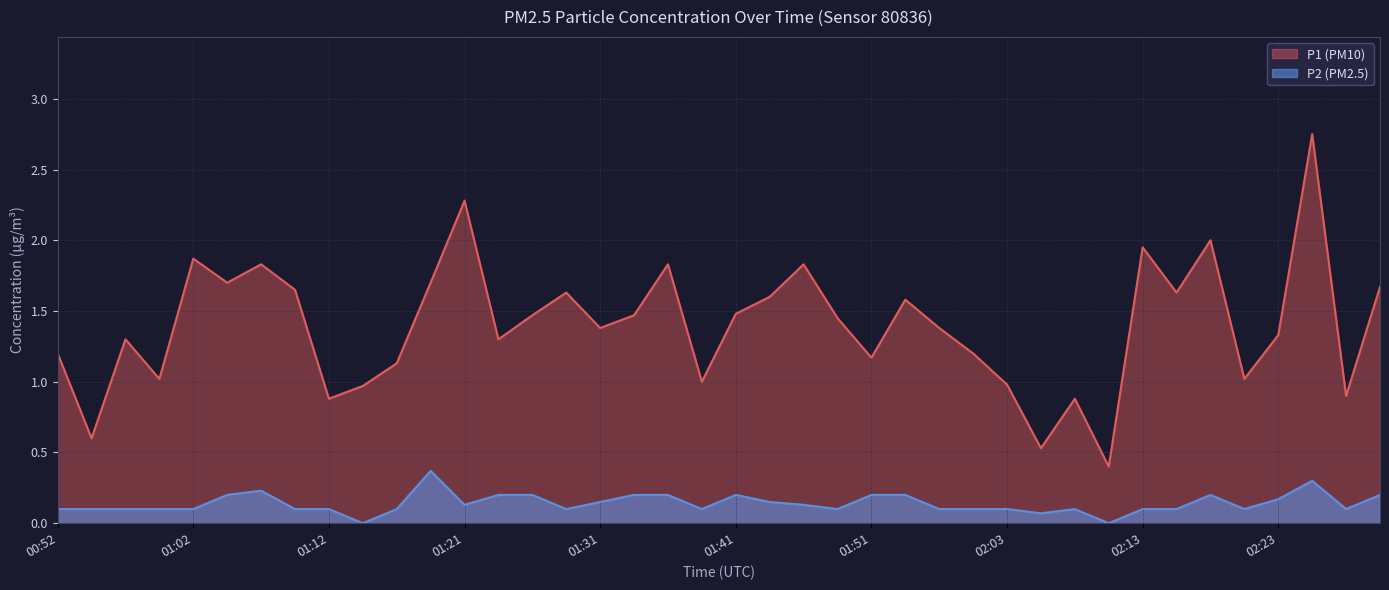

True or false: P1 has more than 2 points higher than both neighbors.

True